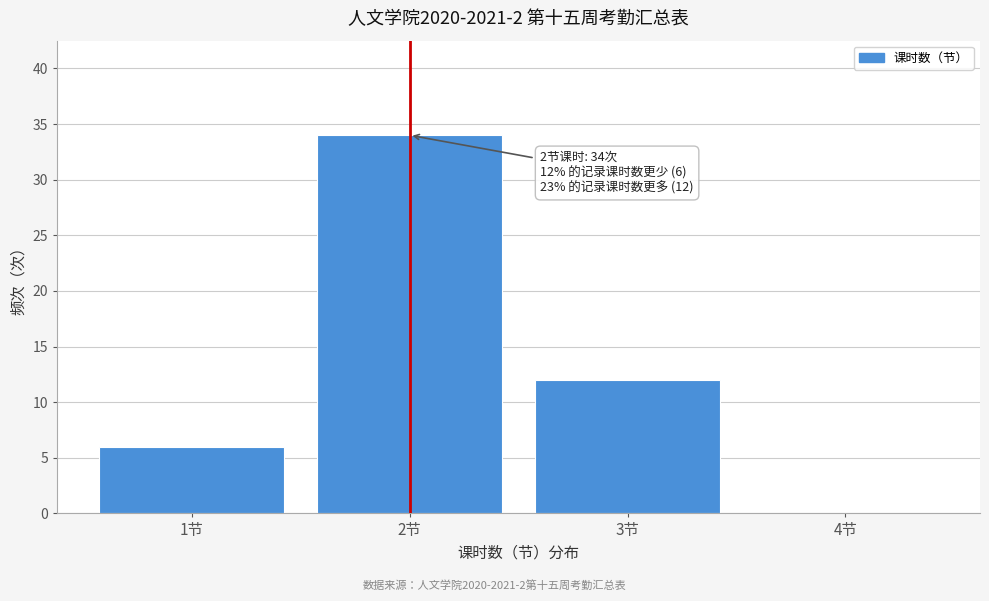

Reading left to right, what are all the values shown in this chart?

1节=6	2节=34	3节=12	4节=0